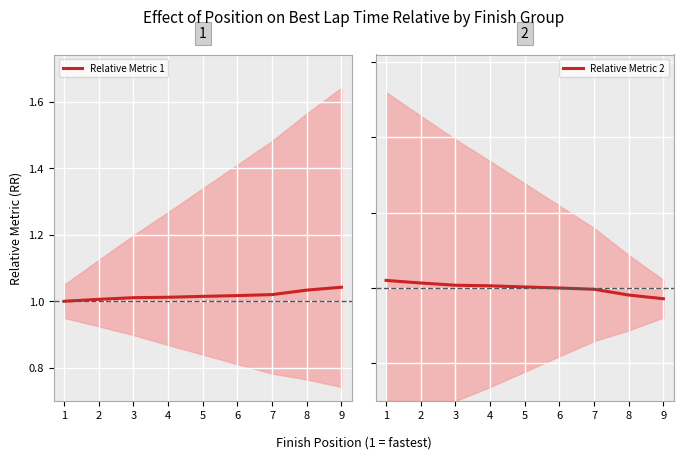

Is the value of Relative Metric 2 at 8 greater than the value of Relative Metric 1 at 8?

No